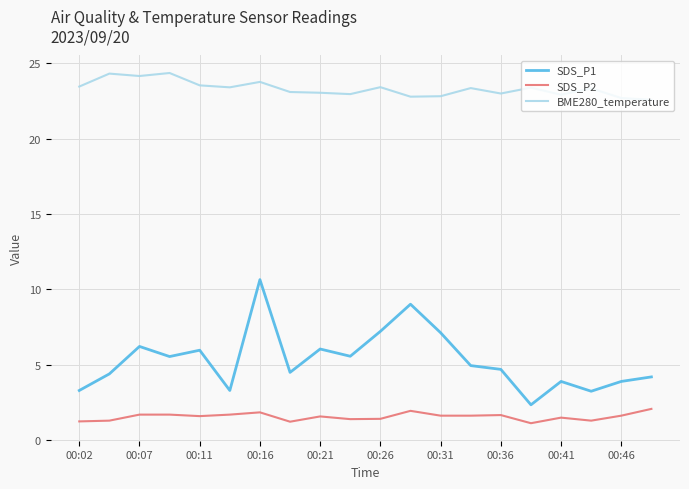

List the series in order of their peak value, lowest first.

SDS_P2, SDS_P1, BME280_temperature